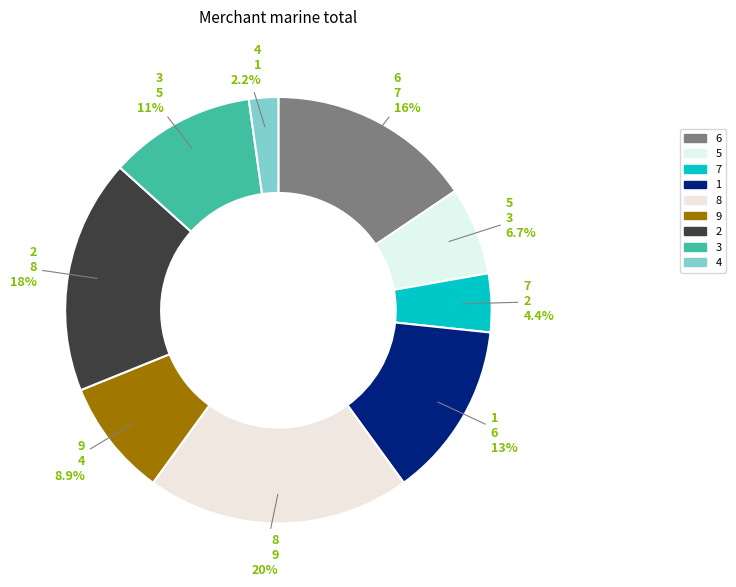

How many segments does this pie chart have?

9